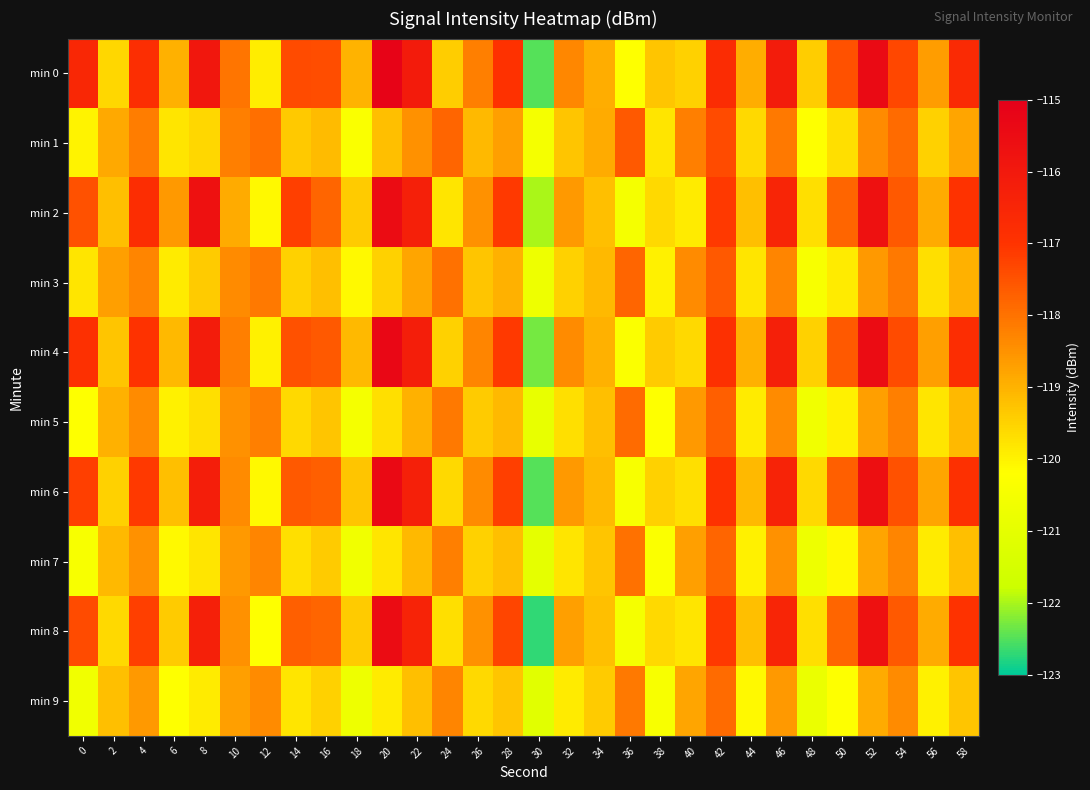

Reading left to right, list all the values displayed in this chart.

min 0: 0=-116.6	2=-119.6	4=-116.8	6=-119.0	8=-115.9	10=-118.0	12=-119.9	14=-117.4	16=-117.4	18=-119.0	20=-115.1	22=-116.1	24=-119.4	26=-118.2	28=-117.0	30=-122.5	32=-118.3	34=-118.9	36=-120.2	38=-119.3	40=-119.5	42=-116.8	44=-118.9	46=-116.1	48=-119.4	50=-117.5	52=-115.4	54=-117.3	56=-118.7	58=-116.7
min 1: 0=-120.0	2=-118.9	4=-118.2	6=-119.8	8=-119.6	10=-118.2	12=-117.9	14=-119.4	16=-119.1	18=-120.3	20=-119.2	22=-118.5	24=-117.8	26=-119.1	28=-118.7	30=-120.5	32=-119.3	34=-118.9	36=-117.6	38=-119.8	40=-118.2	42=-117.4	44=-119.6	46=-118.1	48=-120.2	50=-119.7	52=-118.4	54=-117.9	56=-119.5	58=-118.8
min 2: 0=-117.5	2=-119.2	4=-116.8	6=-118.6	8=-115.7	10=-118.9	12=-120.1	14=-117.2	16=-117.8	18=-119.4	20=-115.5	22=-116.3	24=-119.8	26=-118.5	28=-117.1	30=-122.0	32=-118.6	34=-119.2	36=-120.5	38=-119.6	40=-119.9	42=-117.1	44=-119.2	46=-116.5	48=-119.7	50=-117.8	52=-115.7	54=-117.6	56=-118.9	58=-117.0
min 3: 0=-119.8	2=-118.7	4=-118.3	6=-119.9	8=-119.4	10=-118.4	12=-118.1	14=-119.5	16=-119.2	18=-120.1	20=-119.5	22=-118.8	24=-118.0	26=-119.3	28=-119.0	30=-120.7	32=-119.5	34=-119.1	36=-117.8	38=-120.0	40=-118.4	42=-117.6	44=-119.8	46=-118.3	48=-120.4	50=-119.9	52=-118.6	54=-118.1	56=-119.7	58=-119.0
min 4: 0=-116.9	2=-119.3	4=-117.0	6=-119.1	8=-116.1	10=-118.2	12=-120.0	14=-117.5	16=-117.6	18=-119.1	20=-115.3	22=-116.2	24=-119.5	26=-118.3	28=-117.1	30=-122.3	32=-118.4	34=-119.0	36=-120.3	38=-119.4	40=-119.6	42=-116.9	44=-119.0	46=-116.3	48=-119.5	50=-117.6	52=-115.5	54=-117.4	56=-118.7	58=-116.8
min 5: 0=-120.2	2=-119.0	4=-118.4	6=-120.0	8=-119.7	10=-118.5	12=-118.2	14=-119.6	16=-119.3	18=-120.5	20=-119.7	22=-119.0	24=-118.1	26=-119.4	28=-119.1	30=-120.9	32=-119.7	34=-119.2	36=-117.9	38=-120.2	40=-118.6	42=-117.7	44=-119.9	46=-118.4	48=-120.6	50=-120.0	52=-118.7	54=-118.2	56=-119.8	58=-119.1
min 6: 0=-117.2	2=-119.5	4=-117.1	6=-119.2	8=-116.2	10=-118.4	12=-120.1	14=-117.6	16=-117.7	18=-119.3	20=-115.4	22=-116.3	24=-119.6	26=-118.4	28=-117.2	30=-122.5	32=-118.6	34=-119.1	36=-120.4	38=-119.5	40=-119.7	42=-117.0	44=-119.1	46=-116.4	48=-119.6	50=-117.7	52=-115.6	54=-117.5	56=-118.8	58=-116.9
min 7: 0=-120.4	2=-119.1	4=-118.5	6=-120.1	8=-119.8	10=-118.6	12=-118.3	14=-119.7	16=-119.4	18=-120.6	20=-119.8	22=-119.1	24=-118.2	26=-119.5	28=-119.2	30=-121.0	32=-119.8	34=-119.3	36=-118.0	38=-120.3	40=-118.7	42=-117.8	44=-120.0	46=-118.5	48=-120.7	50=-120.1	52=-118.8	54=-118.3	56=-119.9	58=-119.2
min 8: 0=-117.4	2=-119.6	4=-117.2	6=-119.4	8=-116.3	10=-118.5	12=-120.2	14=-117.7	16=-117.8	18=-119.4	20=-115.5	22=-116.4	24=-119.7	26=-118.5	28=-117.3	30=-122.7	32=-118.7	34=-119.2	36=-120.5	38=-119.6	40=-119.8	42=-117.1	44=-119.2	46=-116.5	48=-119.7	50=-117.8	52=-115.7	54=-117.6	56=-118.9	58=-117.0
min 9: 0=-120.6	2=-119.2	4=-118.6	6=-120.2	8=-119.9	10=-118.7	12=-118.4	14=-119.8	16=-119.5	18=-120.7	20=-119.9	22=-119.2	24=-118.3	26=-119.6	28=-119.3	30=-121.1	32=-119.9	34=-119.4	36=-118.1	38=-120.4	40=-118.8	42=-117.9	44=-120.1	46=-118.6	48=-120.8	50=-120.2	52=-118.9	54=-118.4	56=-120.0	58=-119.3